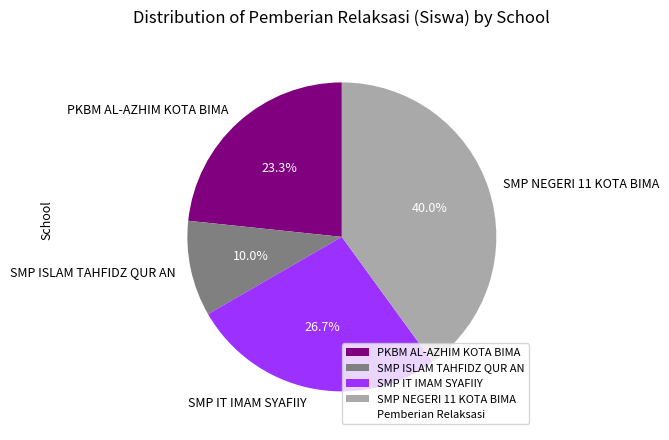

What is the total percentage of PKBM AL-AZHIM KOTA BIMA and SMP NEGERI 11 KOTA BIMA?

63.3%